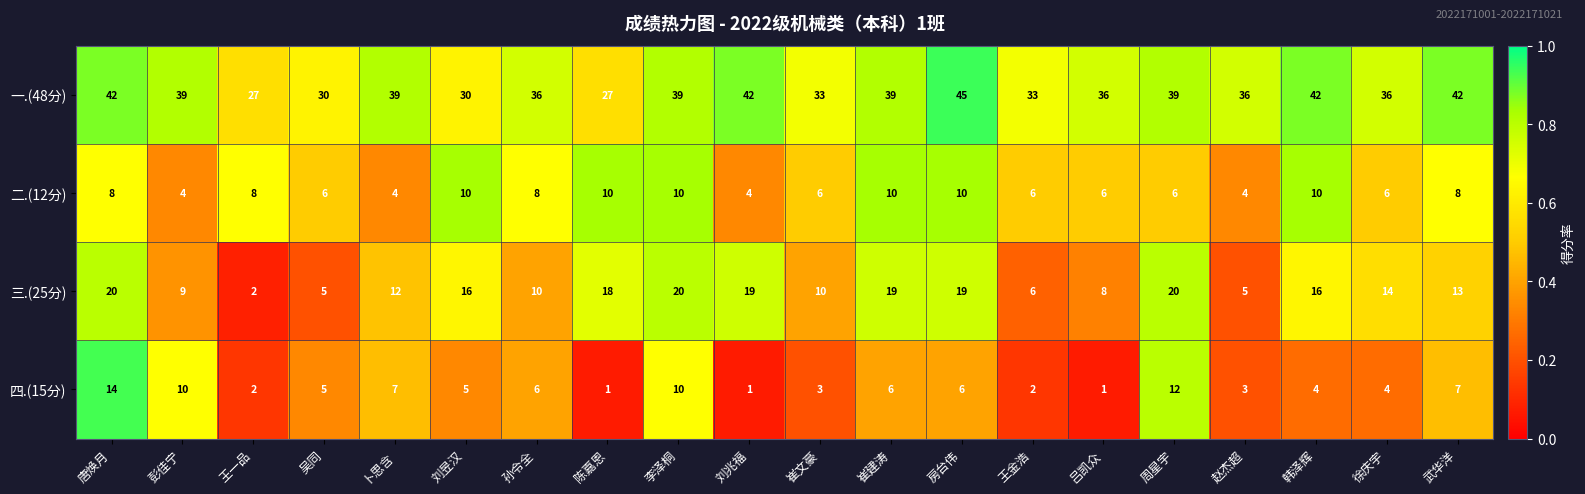

The 一.(48分) series shows 54 at 周星宇. True or false?

False